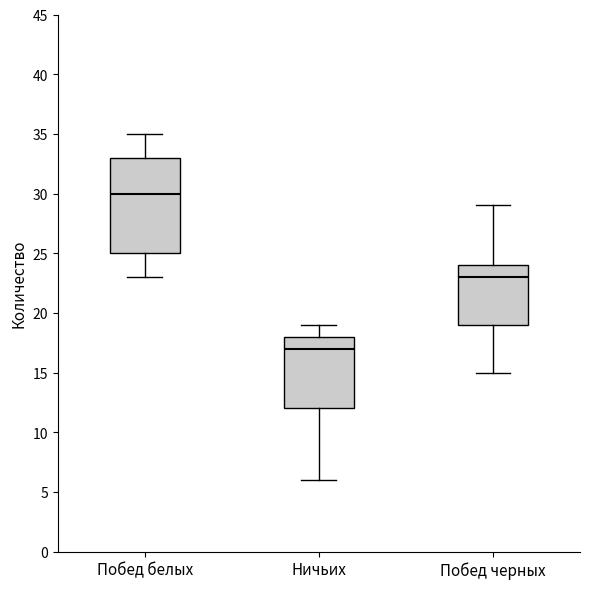

Comparing the boxes themselves (not the whiskers), which one is the tallest?

Побед белых